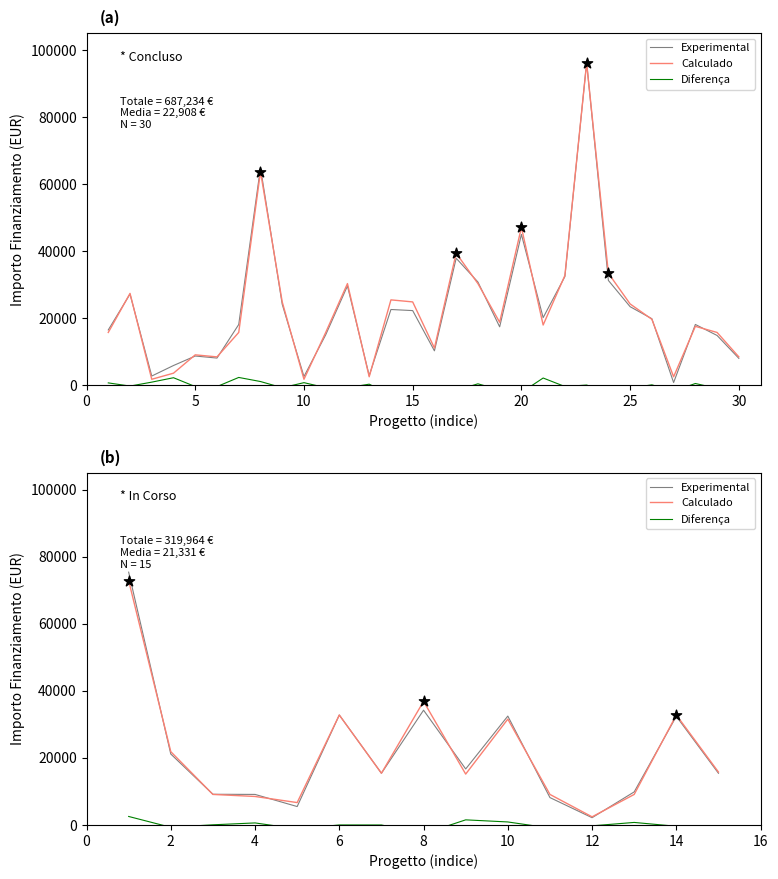

Which series contains the lowest Y value?

Diferença